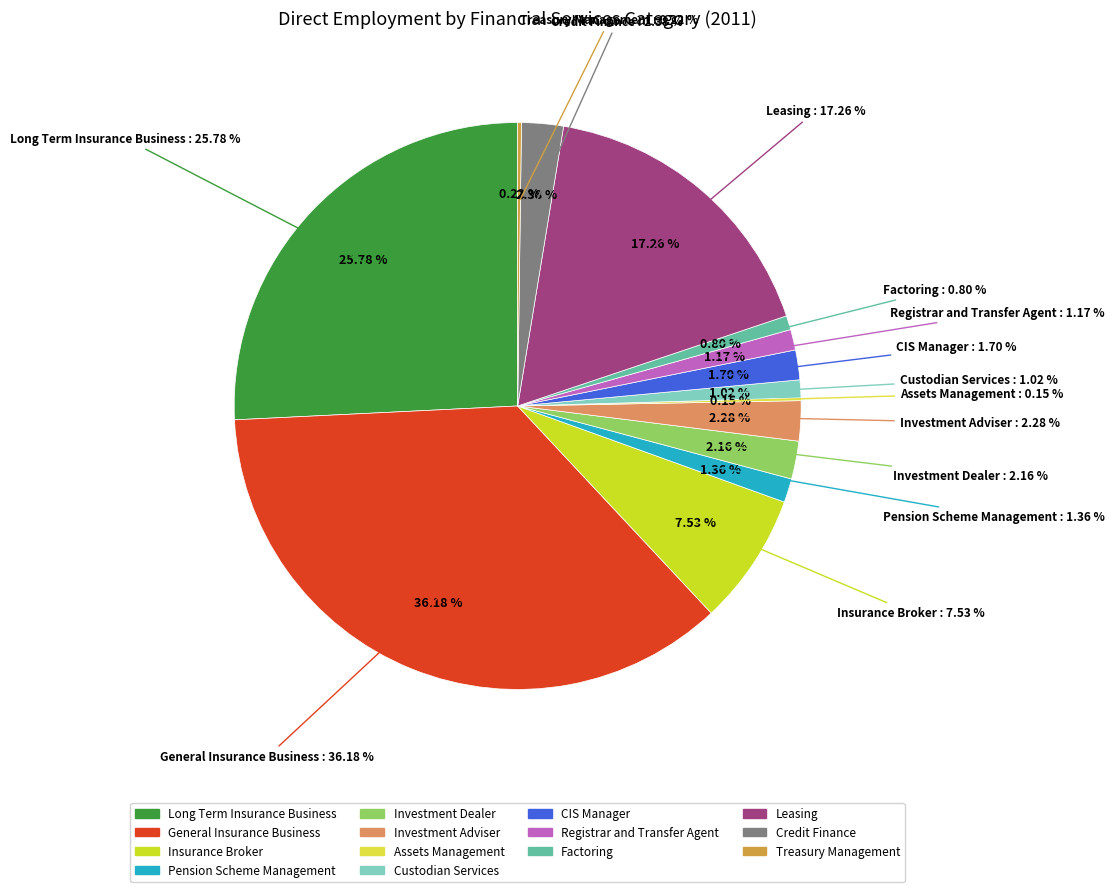

To the nearest percent, what is the combined percentage of Credit Finance and Pension Scheme Management?

4%